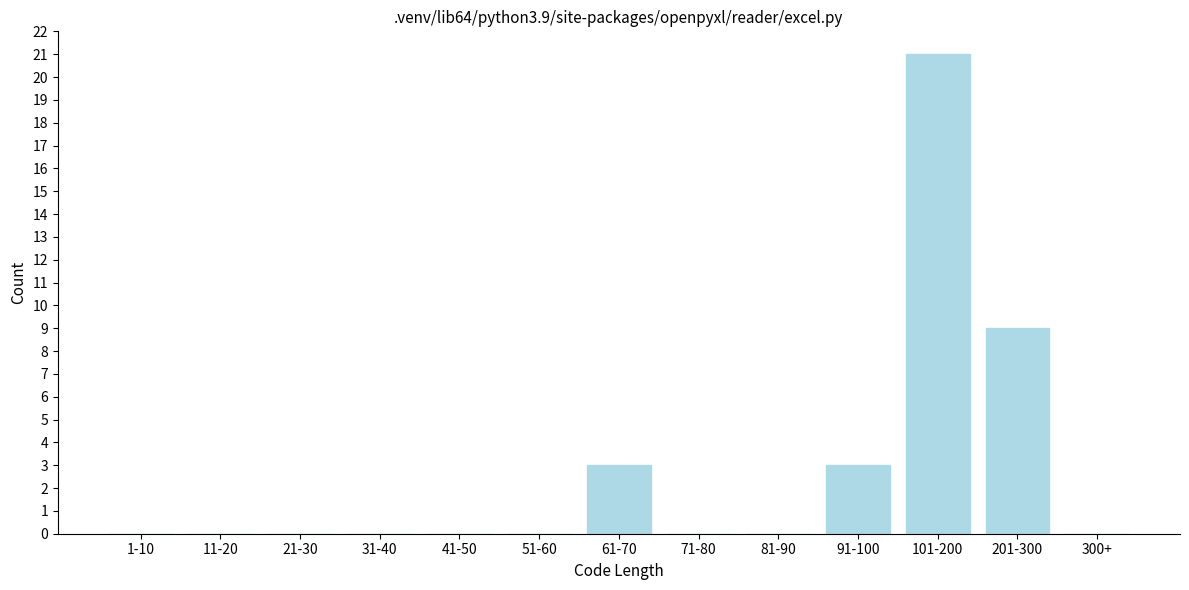

Reading right to left, what are all the values shown in this chart?

300+=0	201-300=9	101-200=21	91-100=3	81-90=0	71-80=0	61-70=3	51-60=0	41-50=0	31-40=0	21-30=0	11-20=0	1-10=0